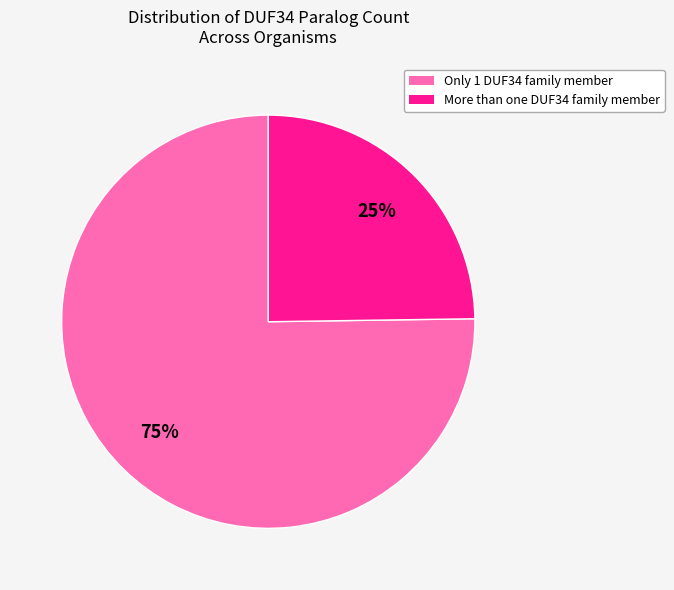

Does any single category account for the majority?

Yes